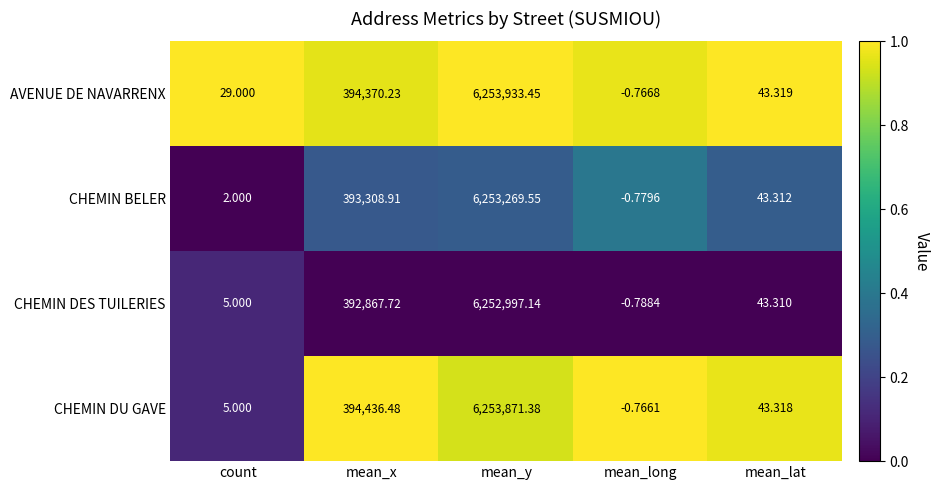

Which category has the highest value across all series?

mean_y